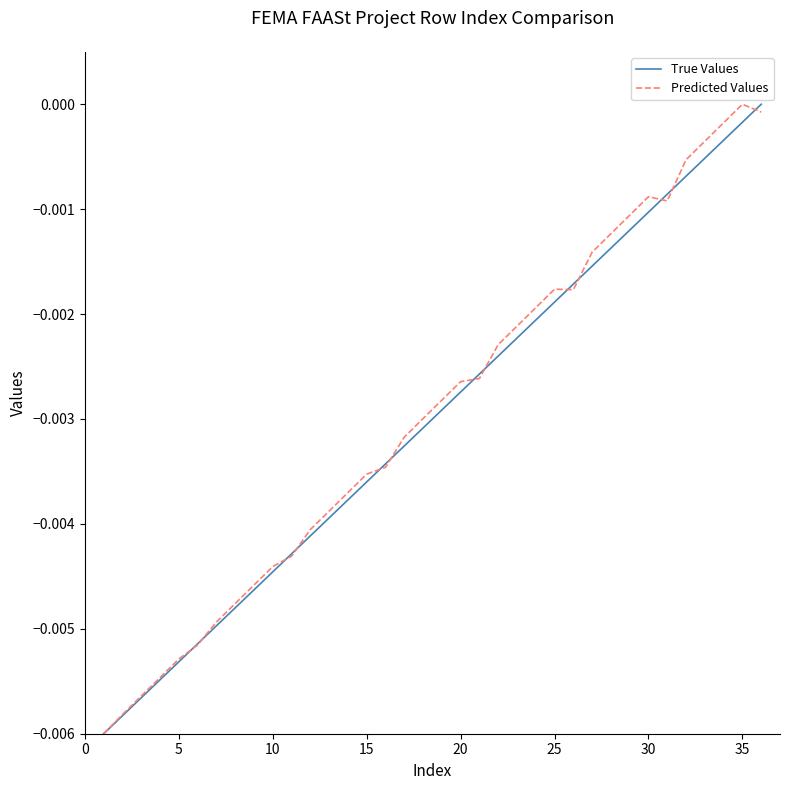

What is the sum of all Predicted Values values?

-0.1